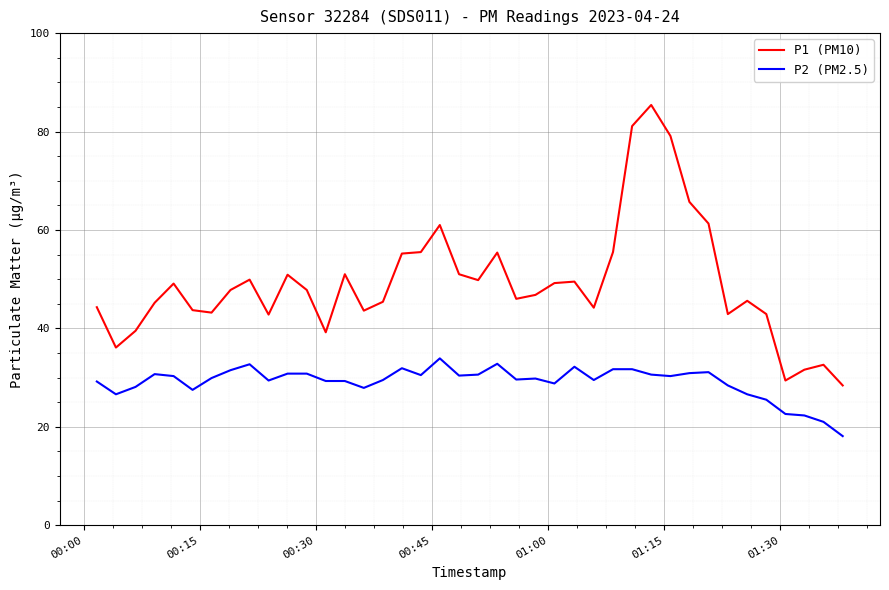

What is the maximum value for P1 (PM10)?

85.4